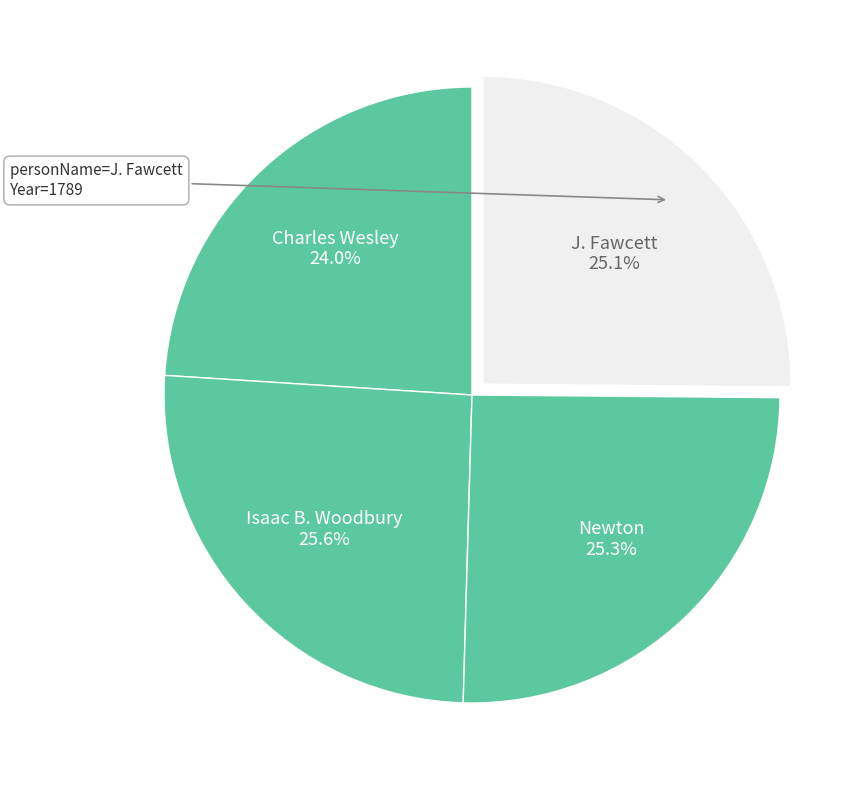

Which category has the smallest portion of the pie?

Charles Wesley